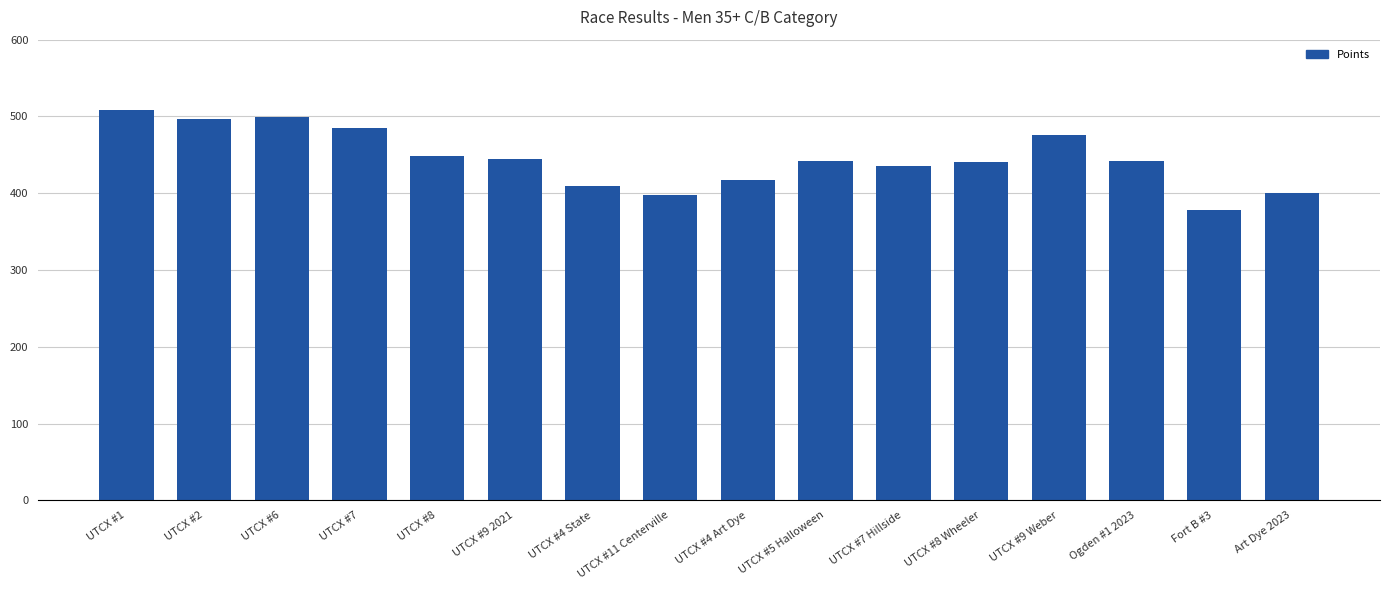

How many series are shown in this chart?

1